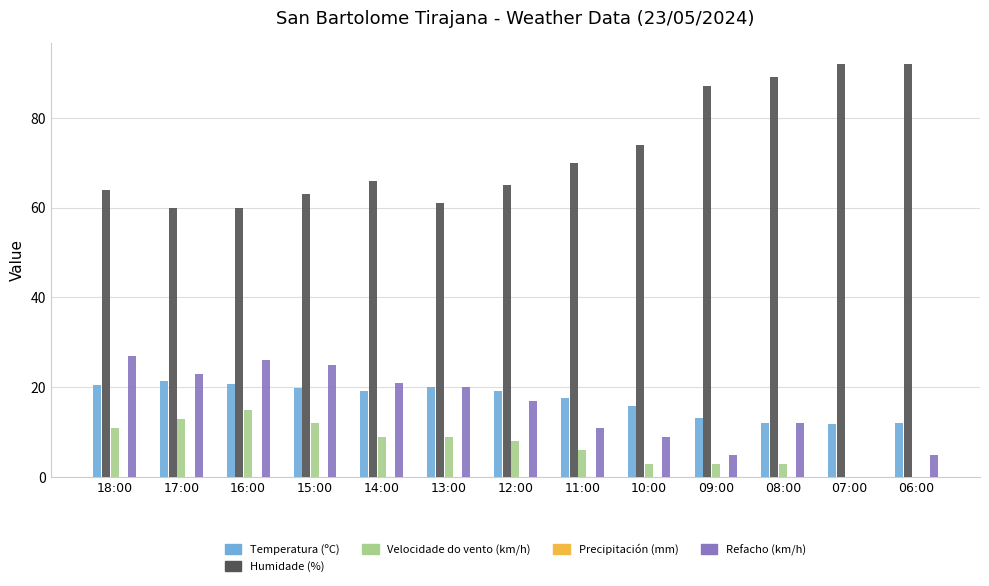

What is the maximum value shown in the chart?

92.0